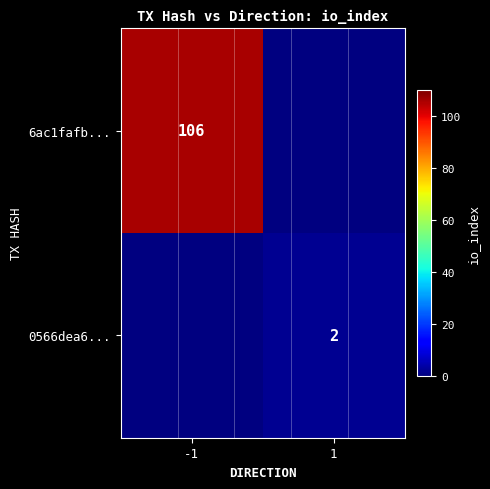

How many positive values does the 0566dea6... series have?

1